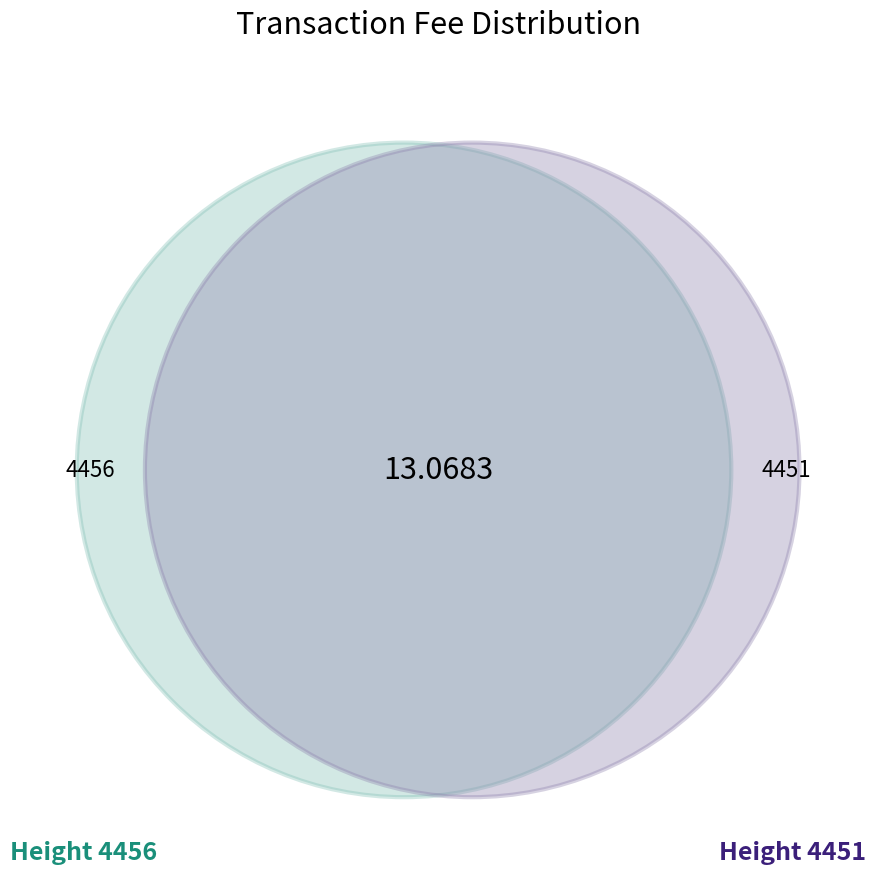

To the nearest percent, what is the average slice percentage?

50%